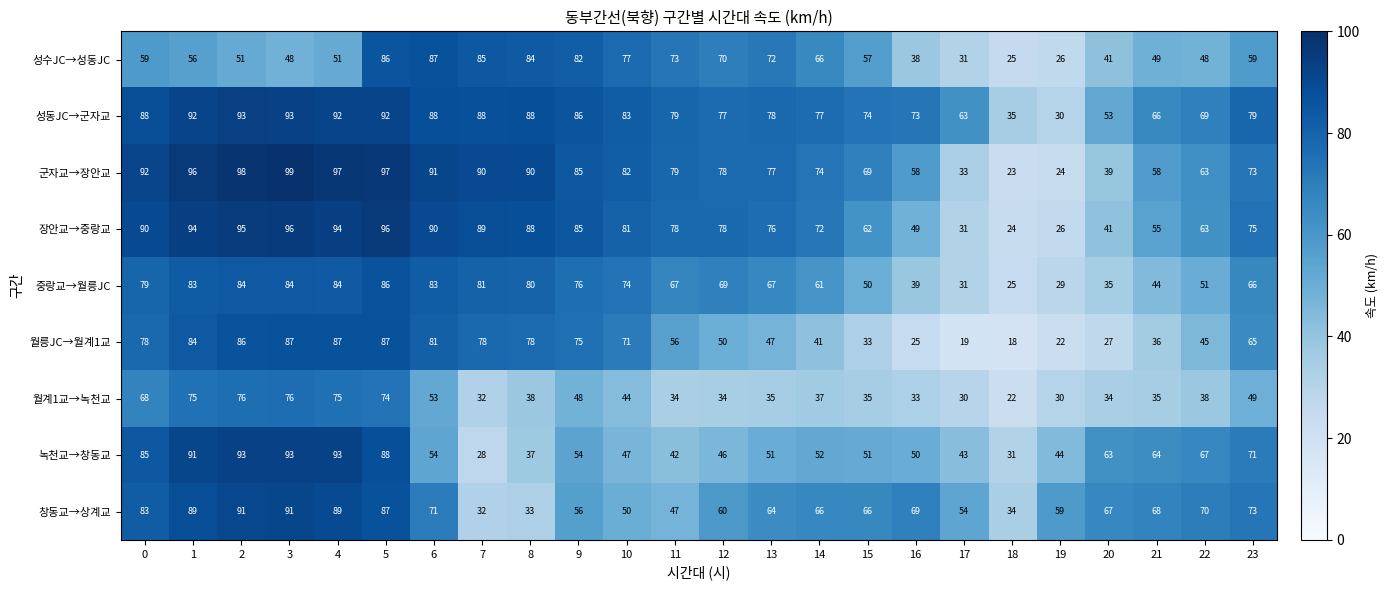

What is the total value across all series at 18?

237